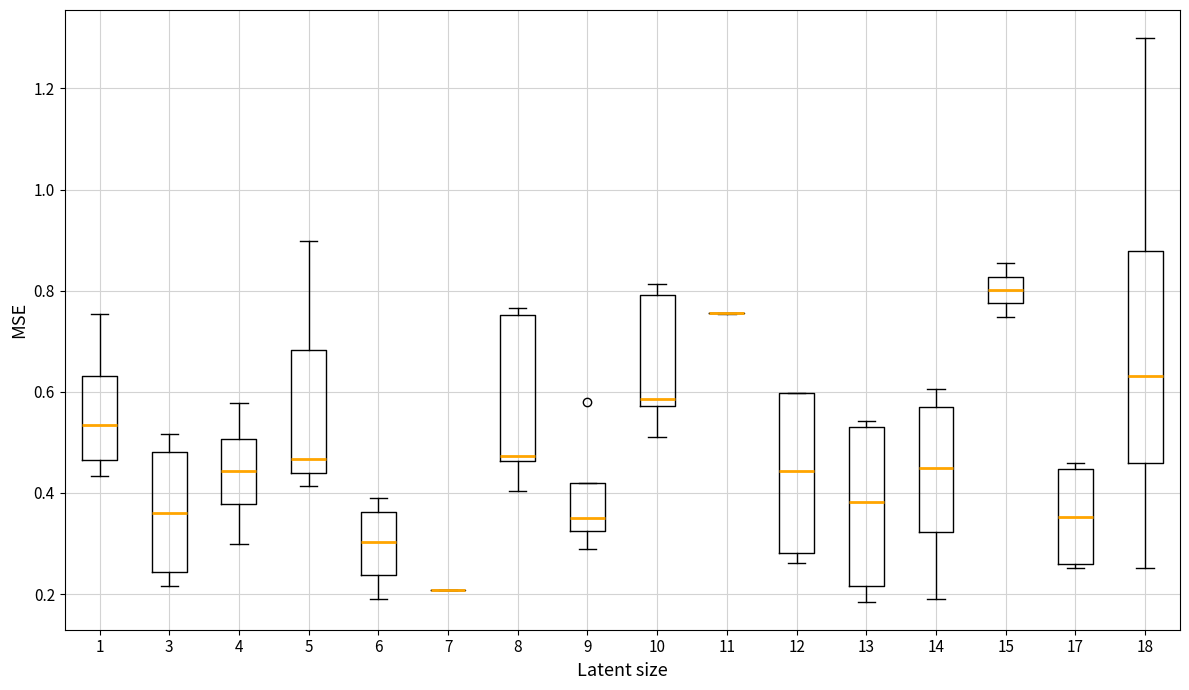

Which box is the tallest, from its lower edge to its upper edge?

18